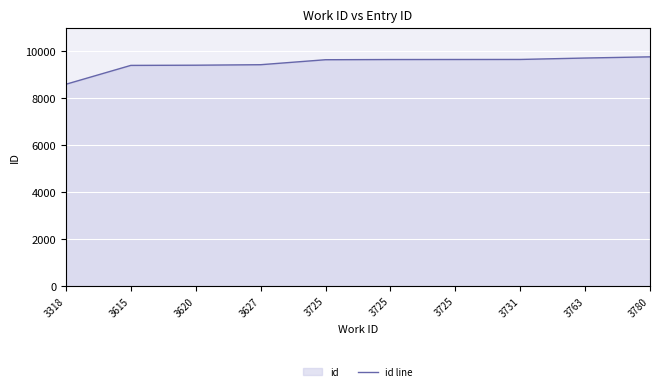

True or false: the data shows 9701 at 3763.

True